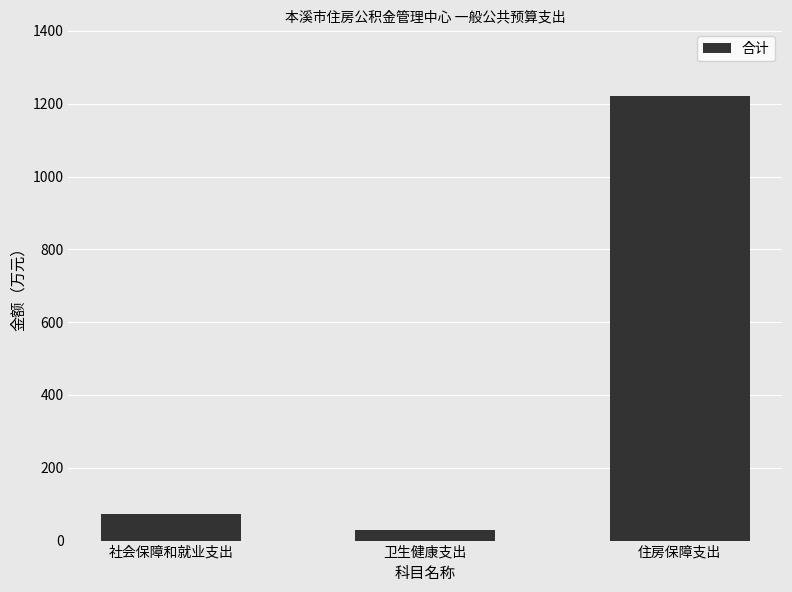

What is the sum of all values?

1321.8